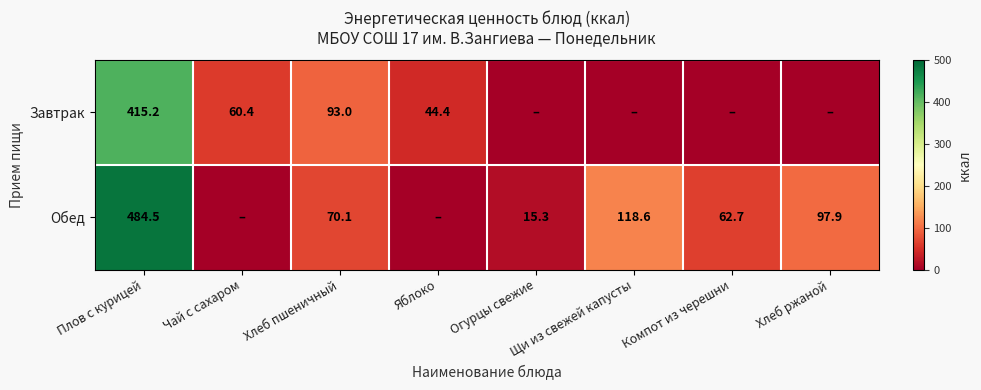

Is it true that Обед equals 331.9 at Плов с курицей?

False